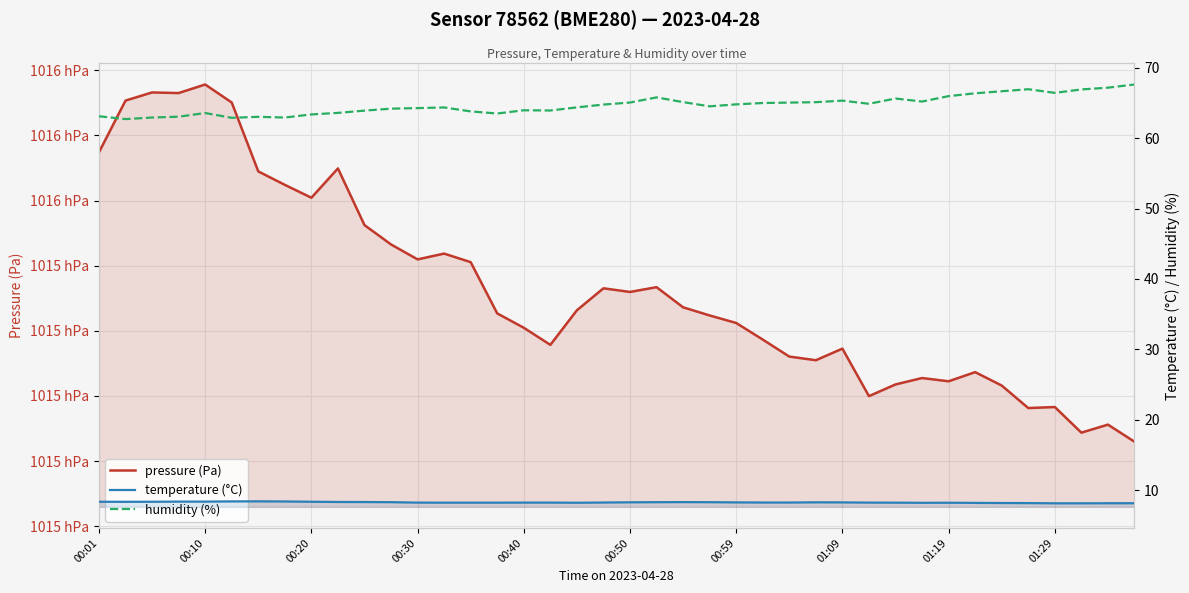

How many values in the pressure (Pa) series are below 101526?

20